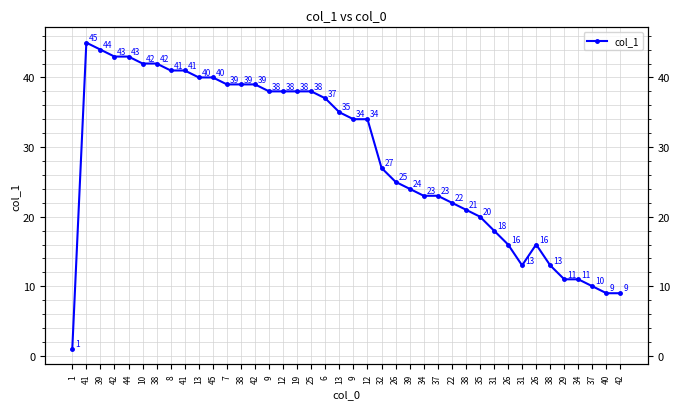

Approximately how many times larger is the value at 31 compared to 45?

0.3